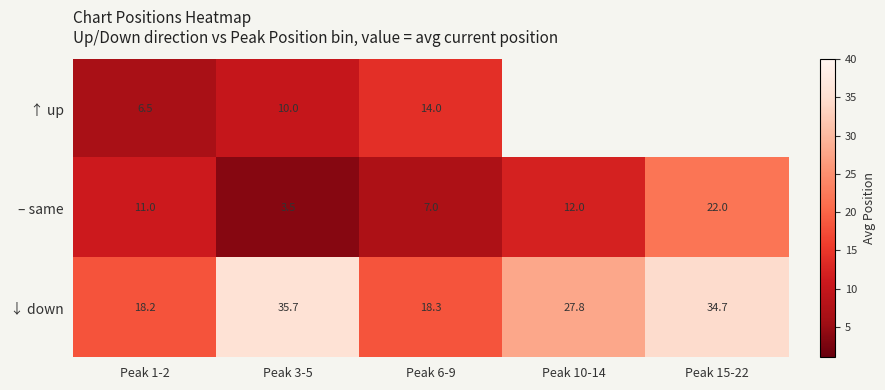

Read the ↓ down value at Peak 10-14.

27.8